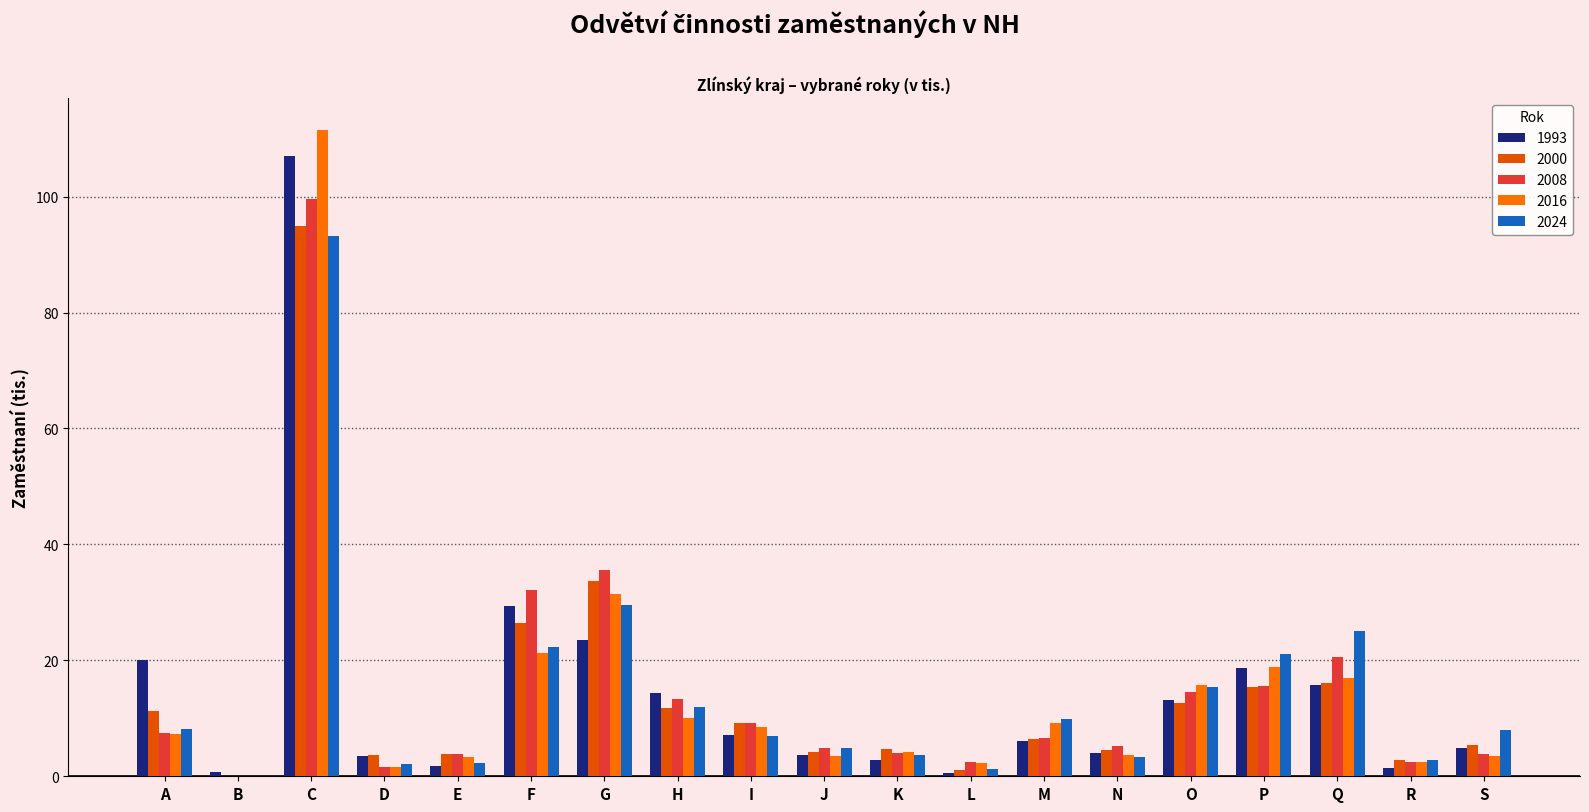

Are the bars horizontal?

No